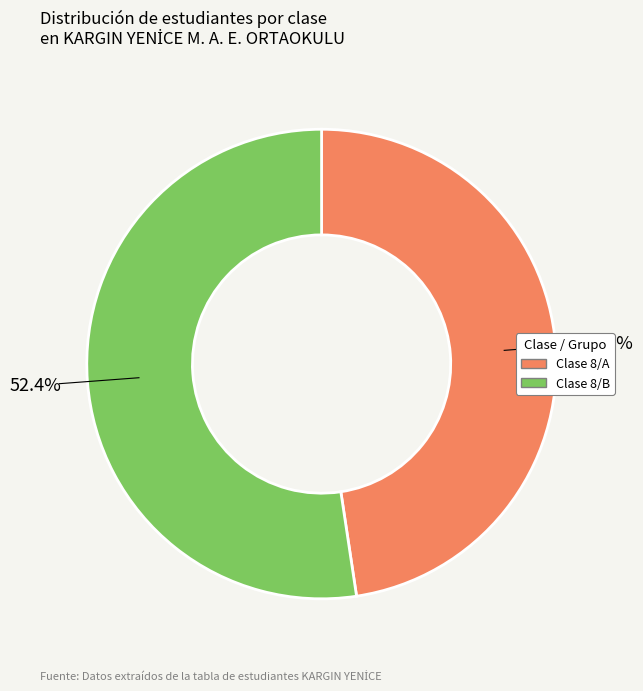

To the nearest percent, what is the average slice percentage?

50%